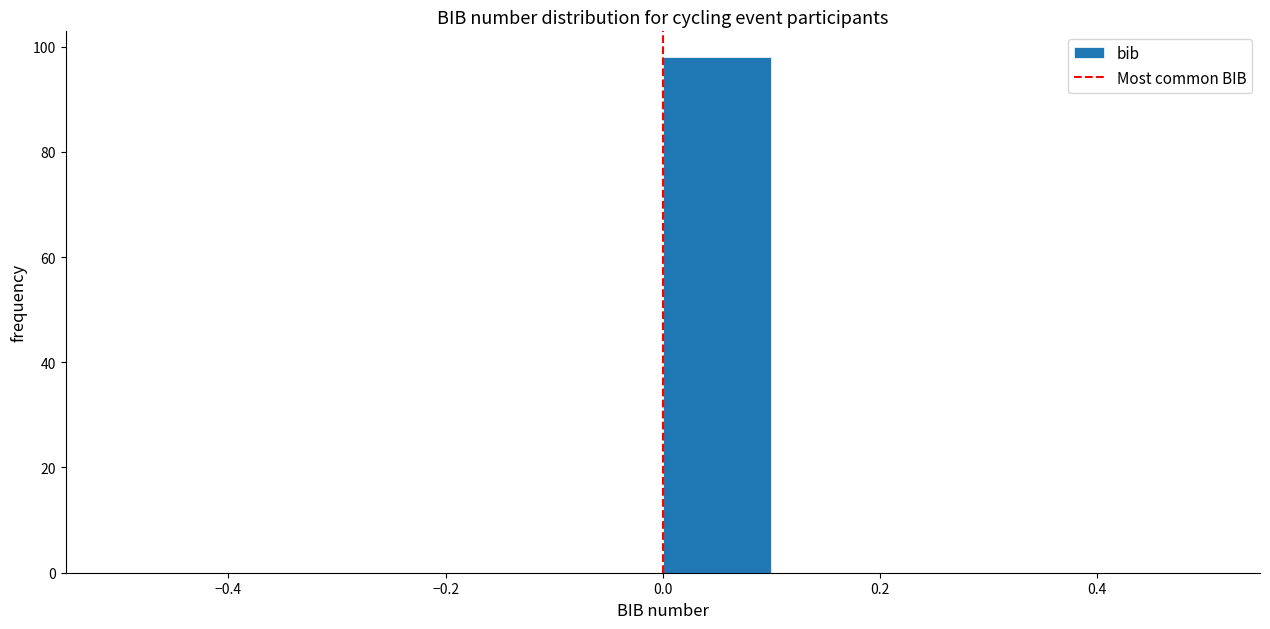

How tall is the bar that spans 0.0 to 0.1 on the x-axis? The values are not printed on the chart, so give them approximately, as read against the axis.

98